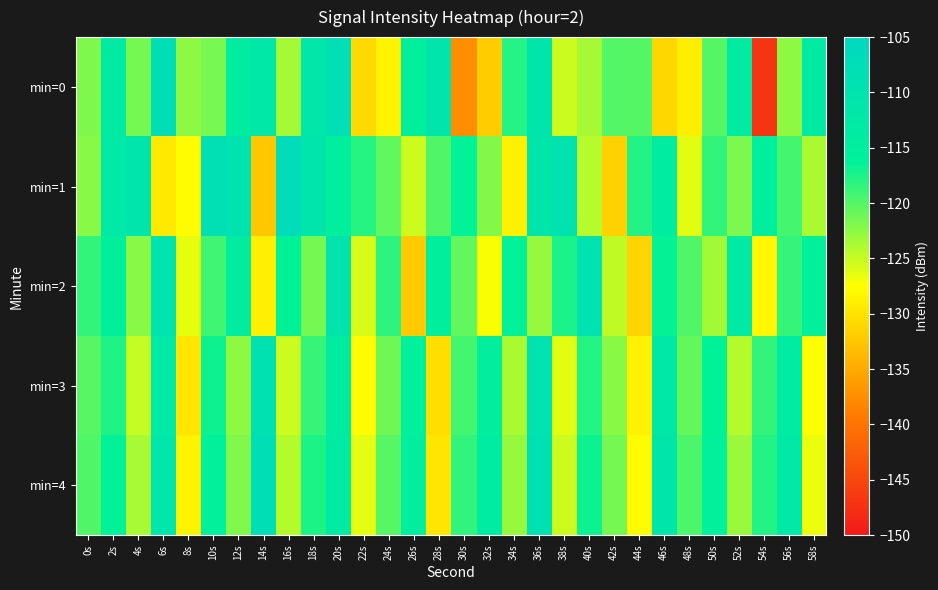

Rank the series at 30s from lowest to highest value.

min=0, min=2, min=3, min=4, min=1